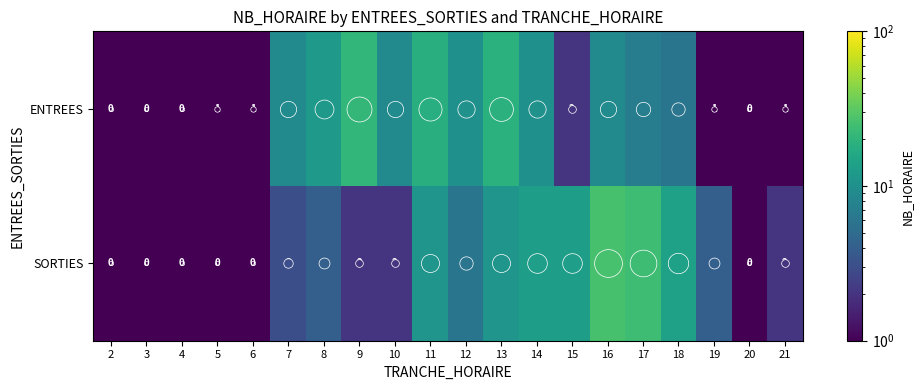

List the series in order of their overall mean, highest first.

ENTREES, SORTIES